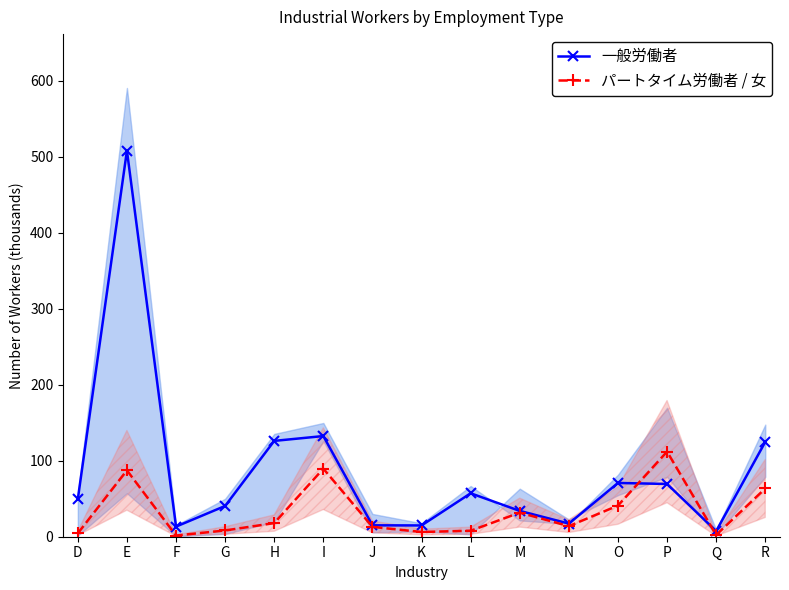

Is the value of パートタイム労働者 / 女 at E greater than the value of 一般労働者 at Q?

Yes